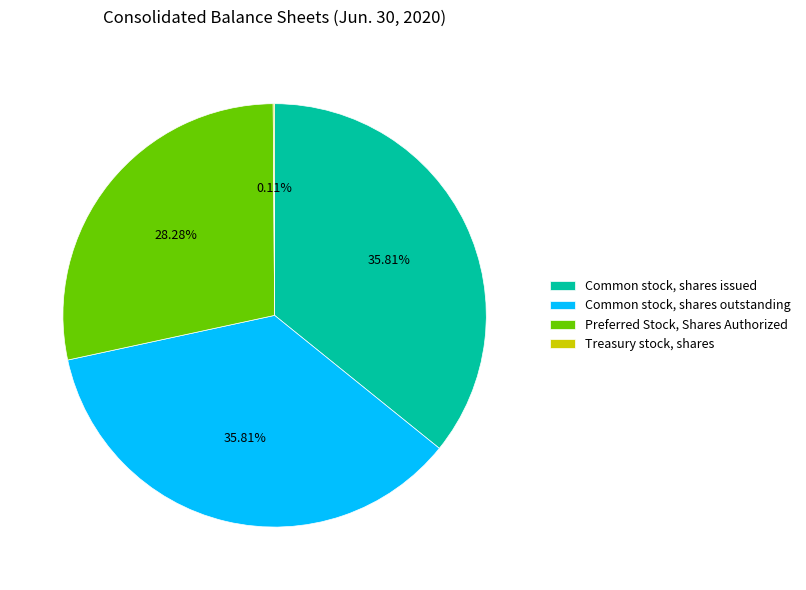

Is the sum of Common stock, shares issued and Preferred Stock, Shares Authorized greater than half?

Yes